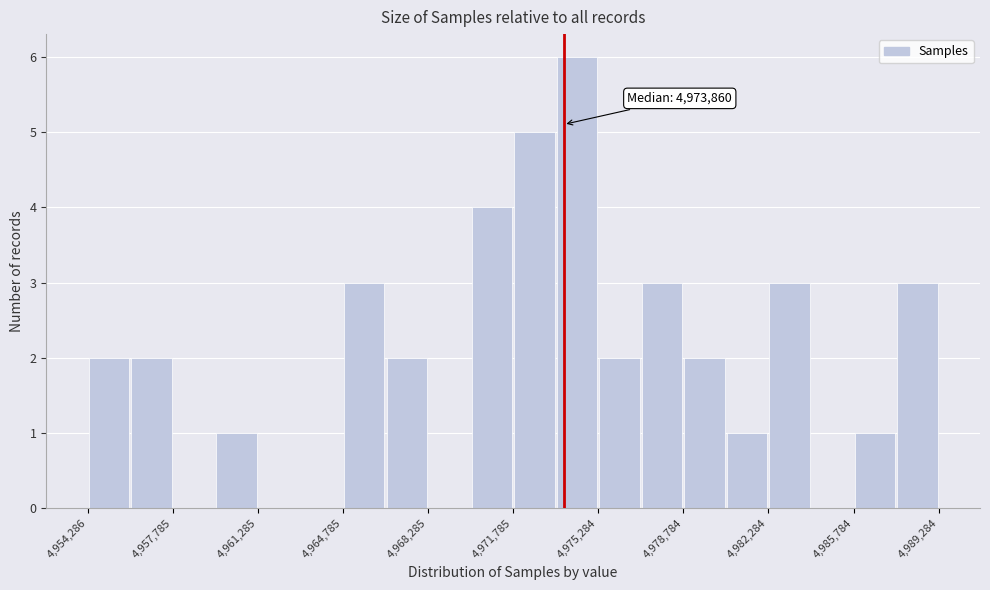

Read against the x-axis, roughly where is the centre of the tallest bar?

4974500